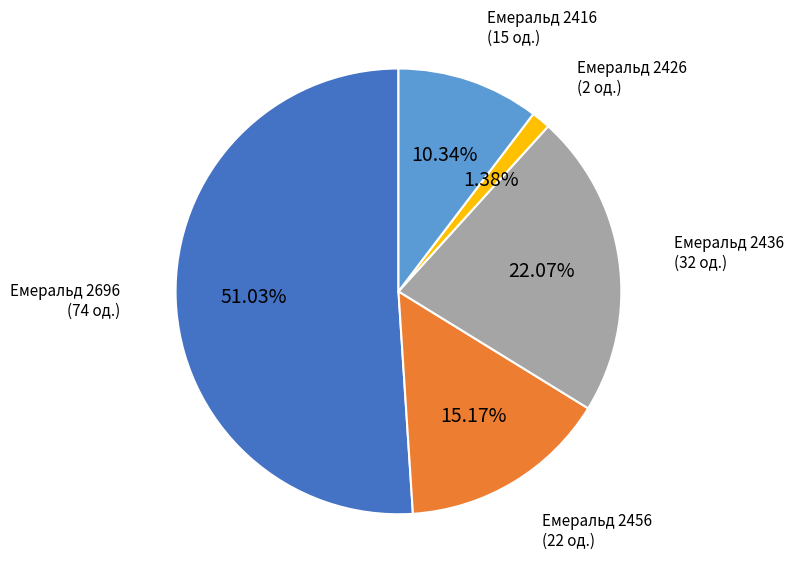

Approximately how many times larger is the value at Емеральд 2696 compared to Емеральд 2456?

3.4